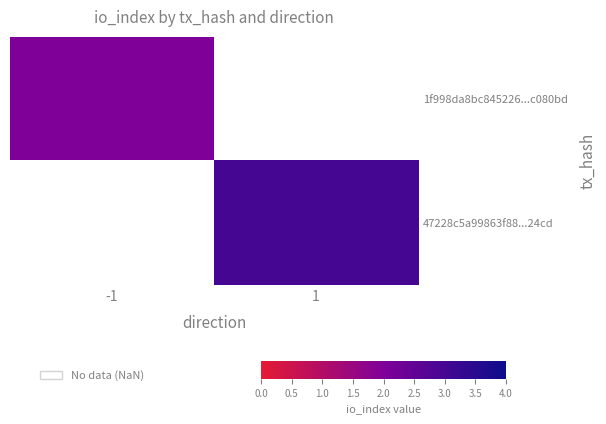

Count the number of categories in the chart.

2